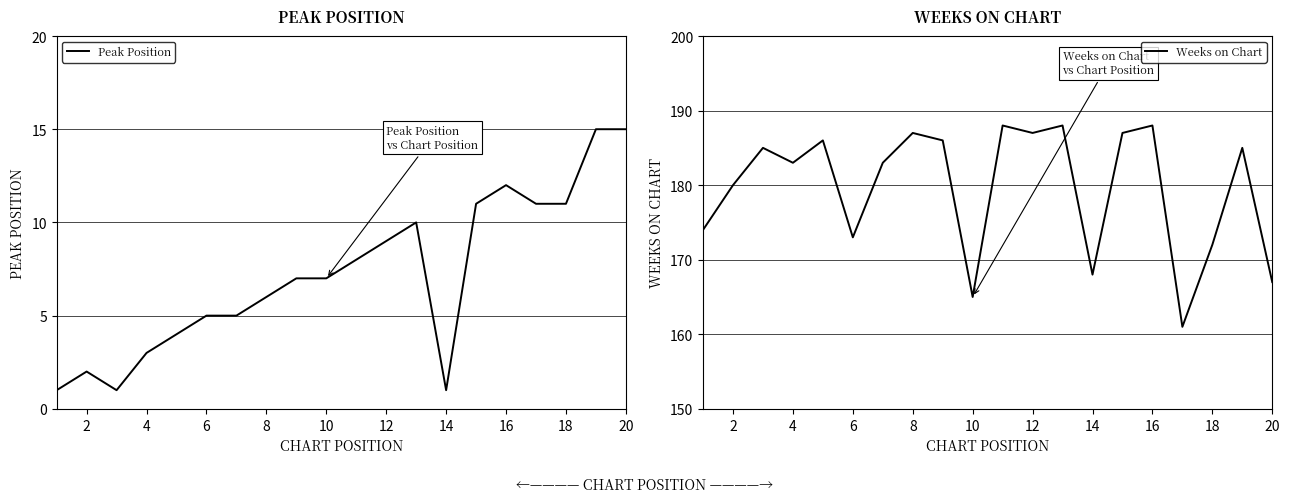

The value of Weeks on Chart at 14 is 271. True or false?

False